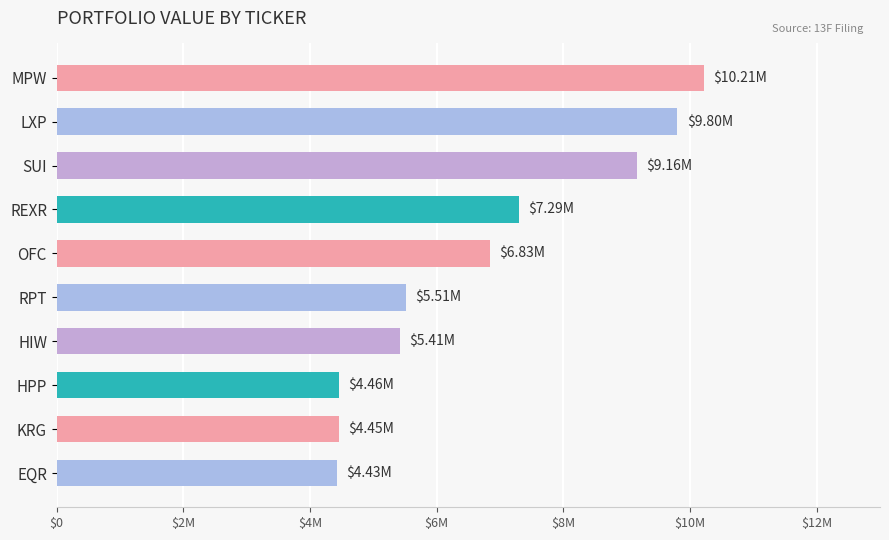

Count the number of data series in this chart.

1